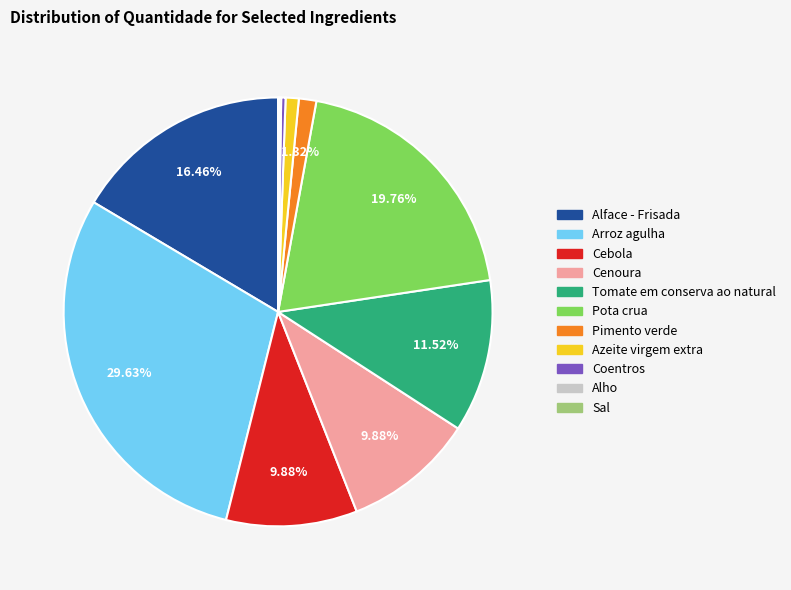

Does Cebola account for over 50% of the chart?

No